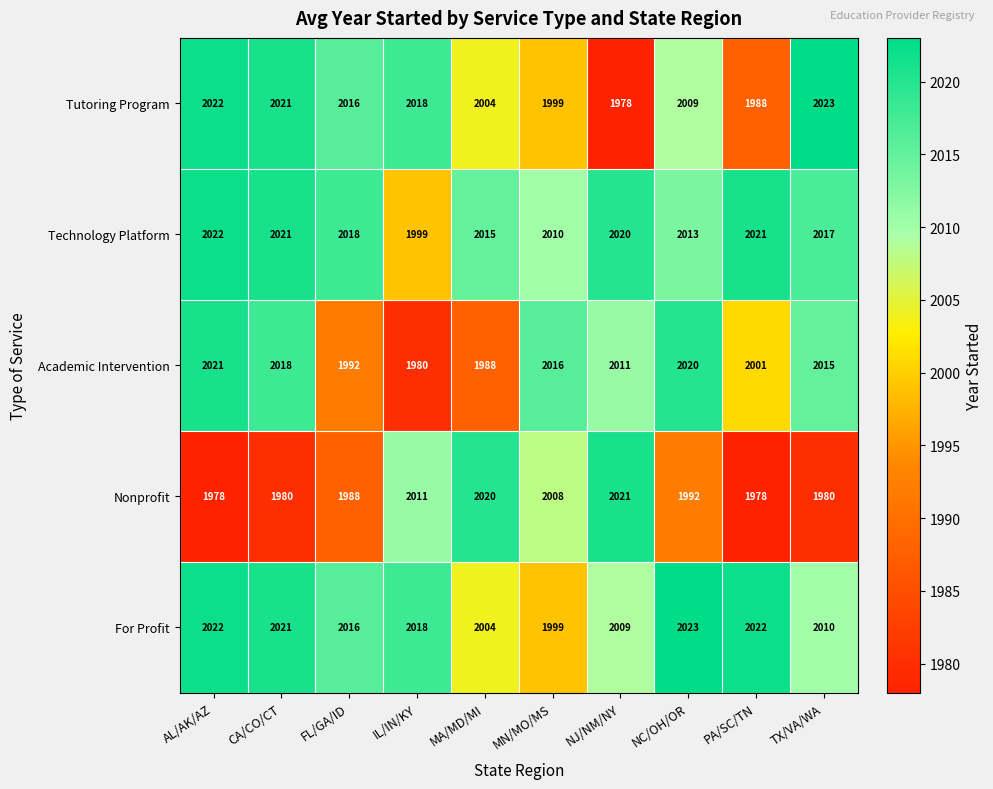

Count the number of data series in this chart.

5